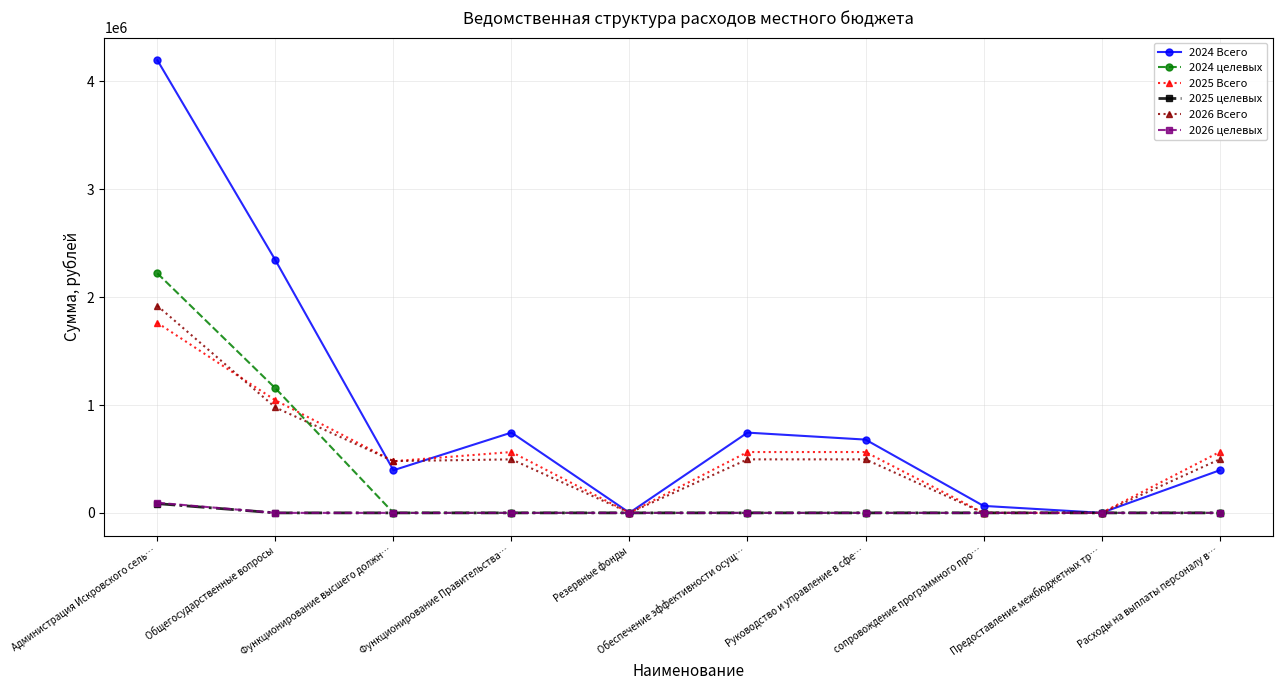

How many data points in 2025 Всего are less than 564049?

4